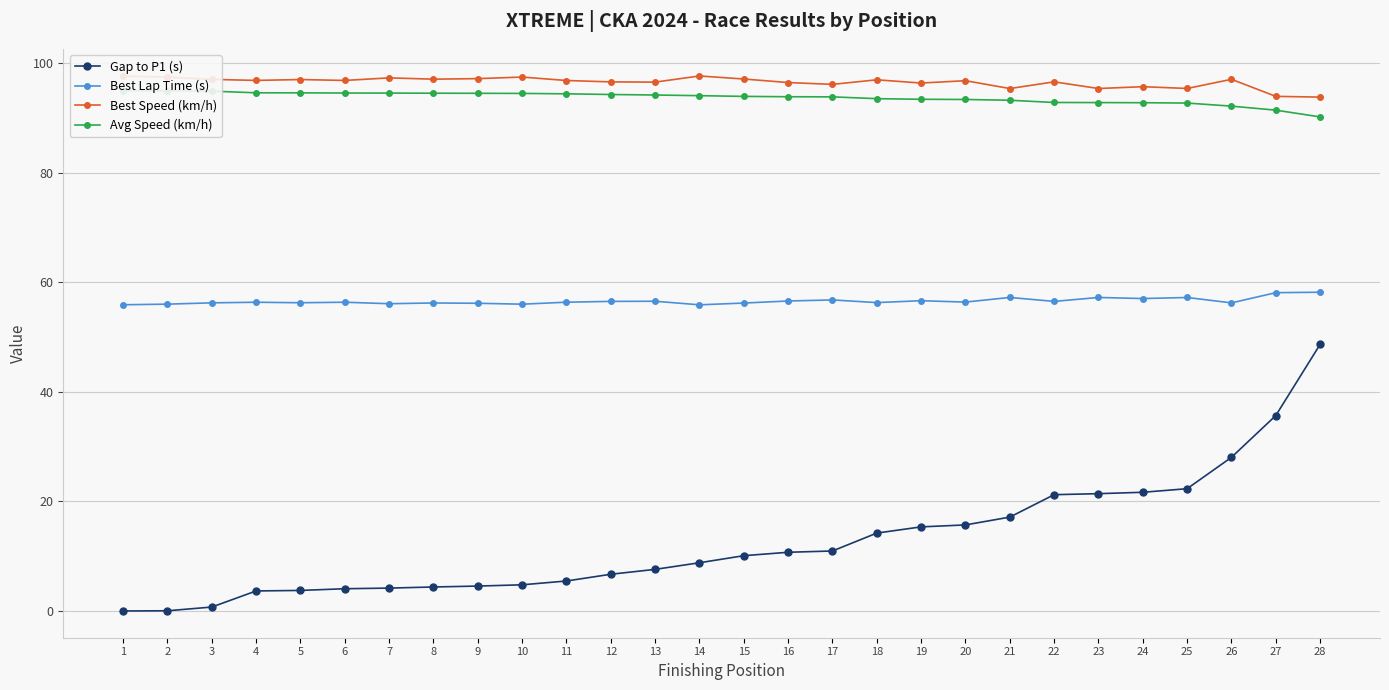

How many interior local valleys does the Best Lap Time (s) series have?

9